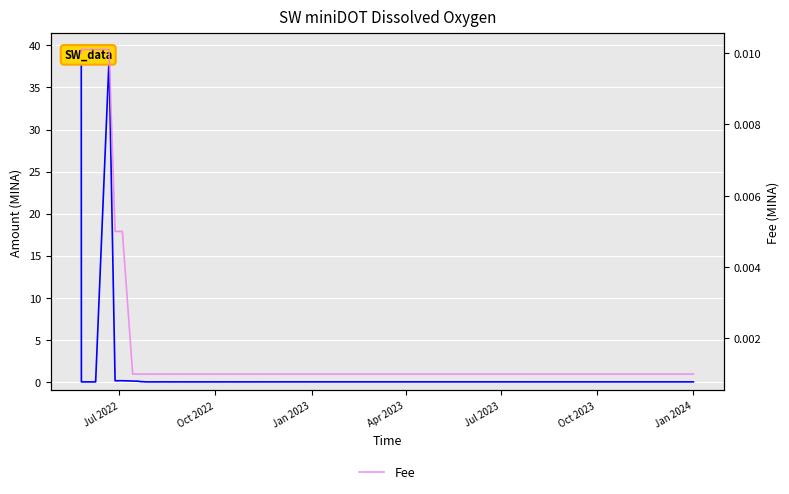

Reading left to right, what are all the values shown in this chart?

Amount: 39.5	0.0	0.0	38.4	0.1	0.1	0.1	0.1	0.0	0.0	0.0	0.0	0.0	0.0	0.0	0.0	0.0	0.0	0.0	0.0	0.0	0.0	0.0	0.0	0.0	0.0	0.0	0.0	0.0	0.0	0.0	0.0
Fee: 0.0	0.0	0.0	0.0	0.0	0.0	0.0	0.0	0.0	0.0	0.0	0.0	0.0	0.0	0.0	0.0	0.0	0.0	0.0	0.0	0.0	0.0	0.0	0.0	0.0	0.0	0.0	0.0	0.0	0.0	0.0	0.0